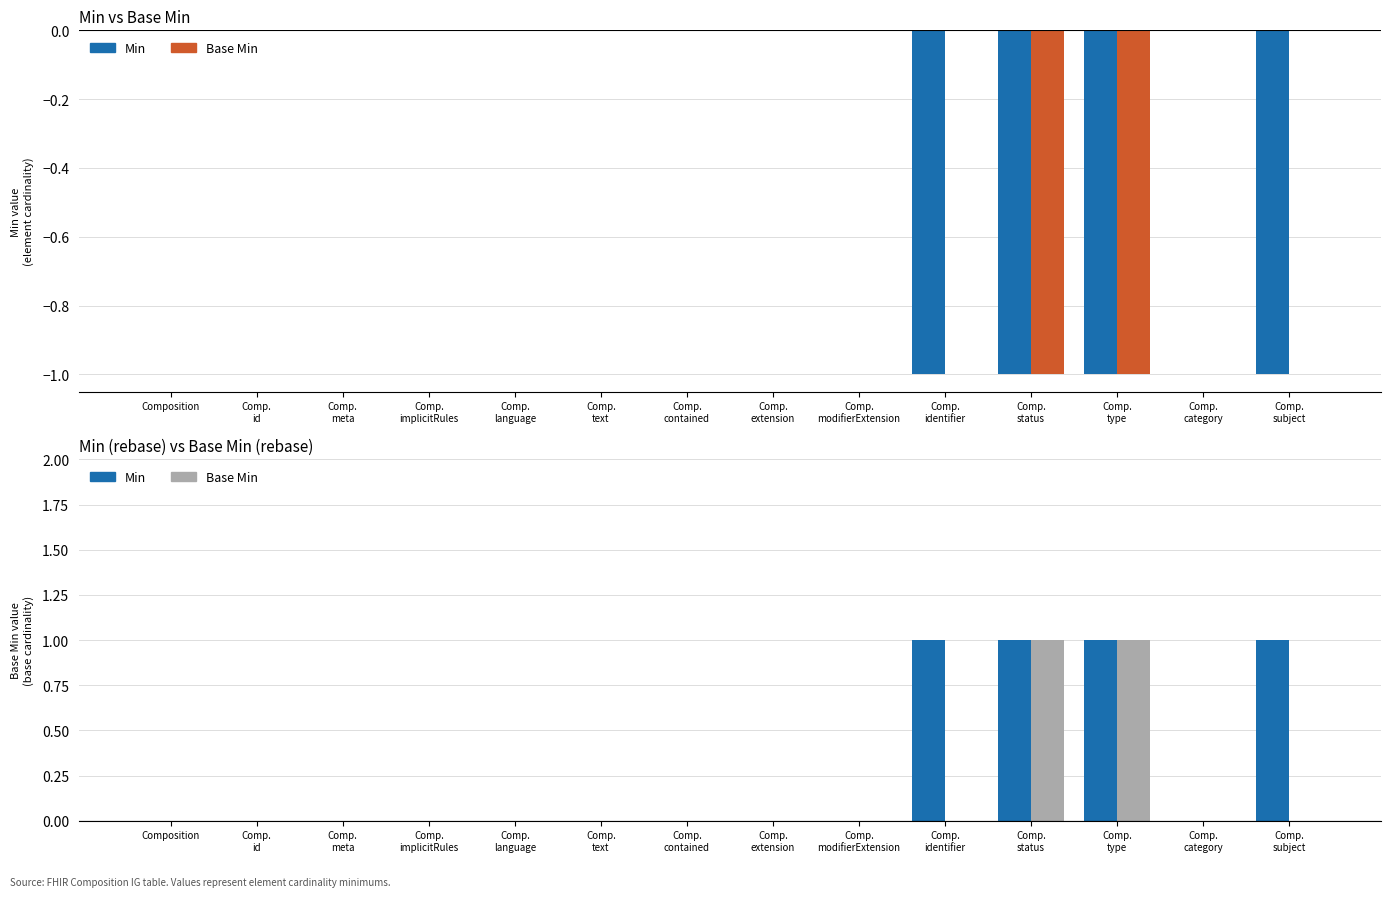

How many series are shown in this chart?

2